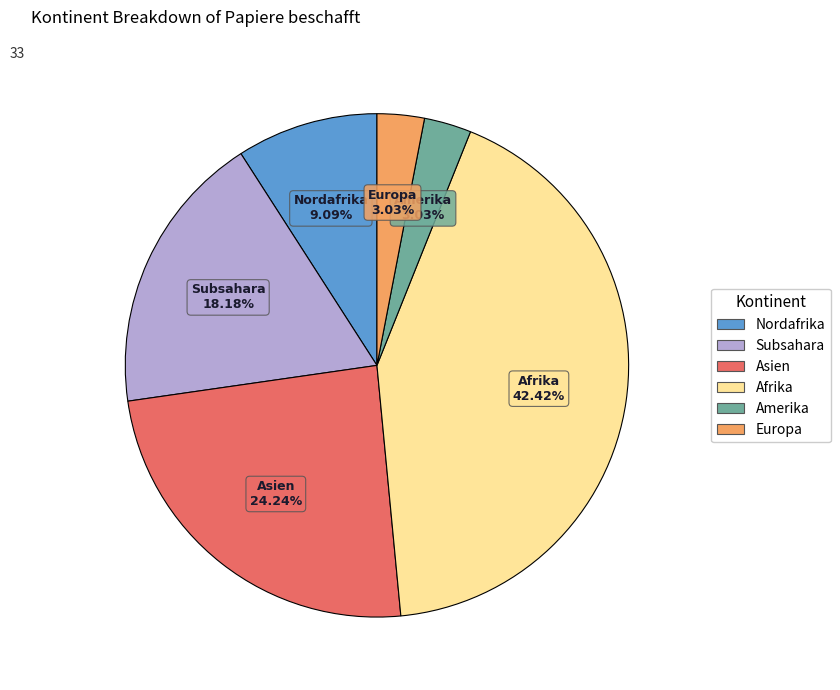

Approximately how many times larger is the value at Amerika compared to Asien?

0.1